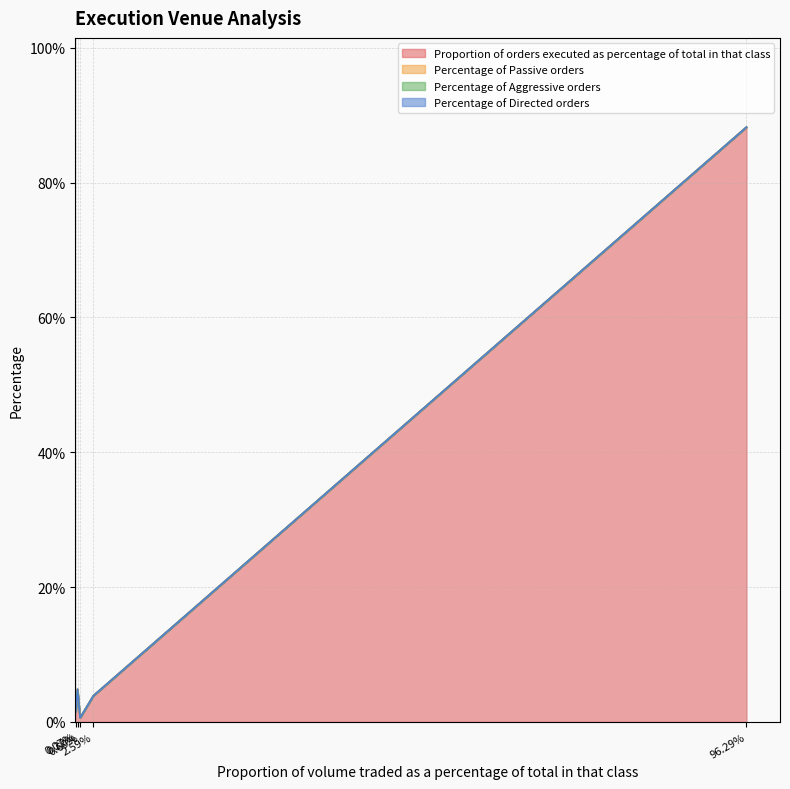

Does the chart display data point markers on the line(s)?

No